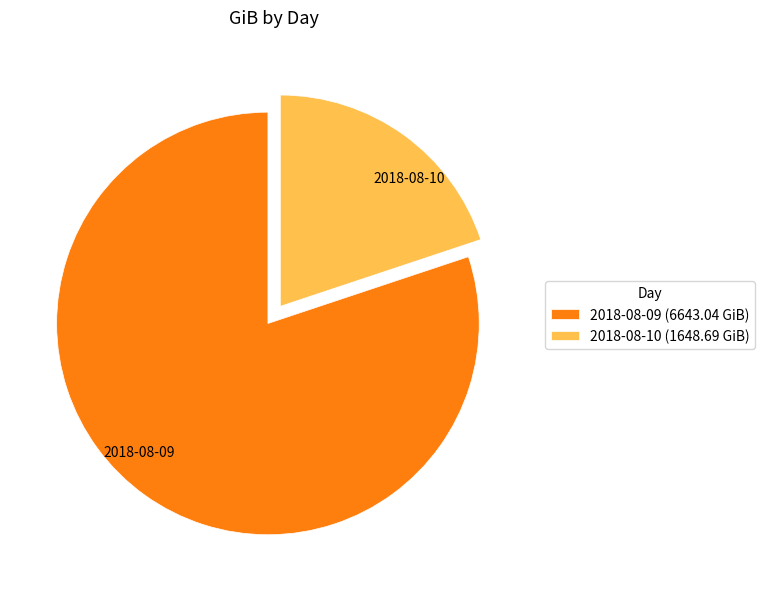

Which has a higher value, 2018-08-10 or 2018-08-09?

2018-08-09